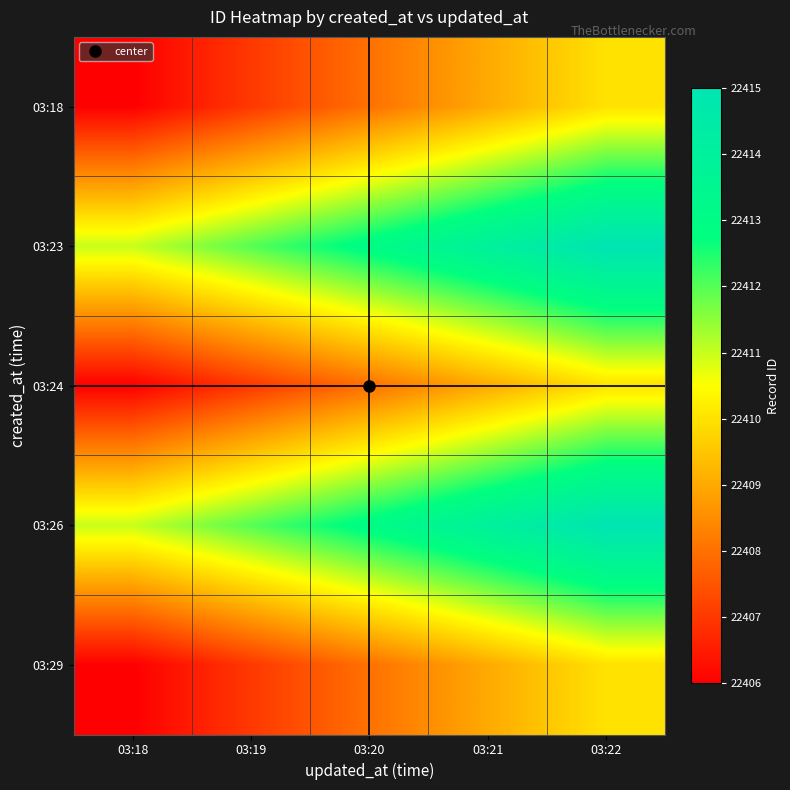

Reading left to right, extract all data points from this chart.

03:18: 03:18=22406	03:19=22407	03:20=22408	03:21=22409	03:22=22410
03:23: 03:18=22411	03:19=22412	03:20=22413	03:21=22414	03:22=22415
03:24: 03:18=22406	03:19=22407	03:20=22408	03:21=22409	03:22=22410
03:26: 03:18=22411	03:19=22412	03:20=22413	03:21=22414	03:22=22415
03:29: 03:18=22406	03:19=22407	03:20=22408	03:21=22409	03:22=22410